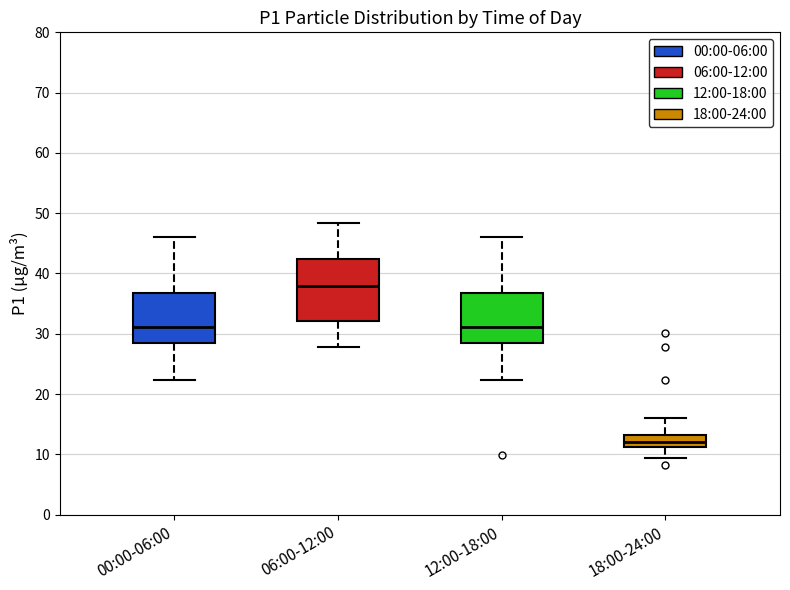

Reading left to right, read every box against the y-axis: the position of its median line, the range the box covers, and the ends of its whiskers. The values are not printed on the chart, so give them approximately, as read against the axis.

00:00-06:00: median 31, box 28 to 37, whiskers 22 to 46
06:00-12:00: median 38, box 32 to 42, whiskers 28 to 48
12:00-18:00: median 31, box 28 to 37, whiskers 22 to 46
18:00-24:00: median 12, box 11 to 13, whiskers 9 to 16